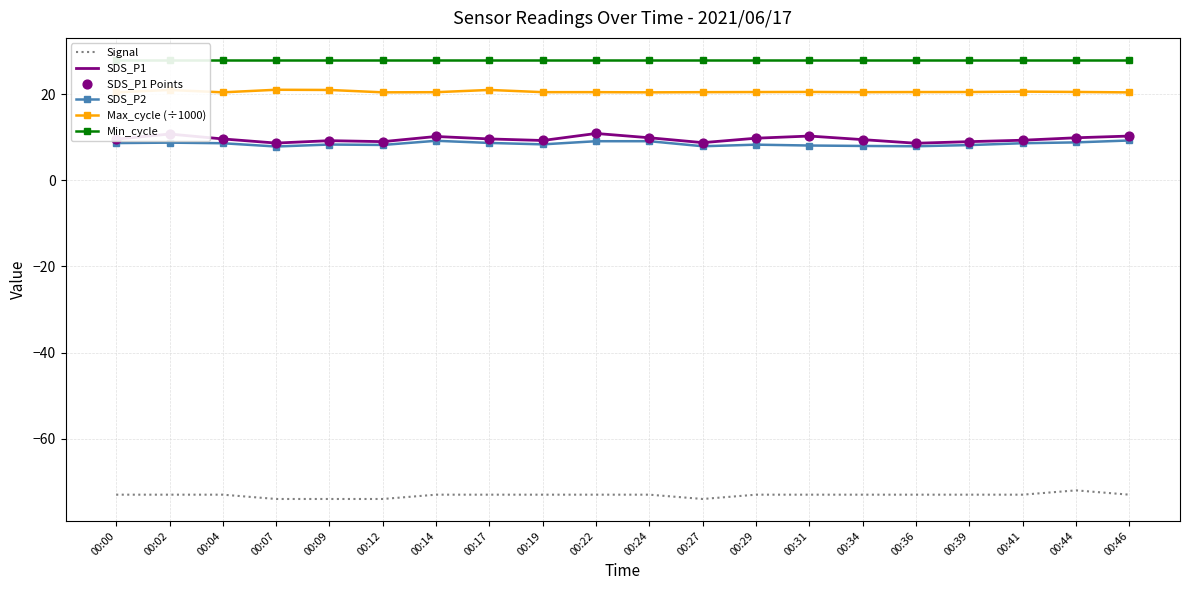

At which category is the sum across all series the highest?

00:22